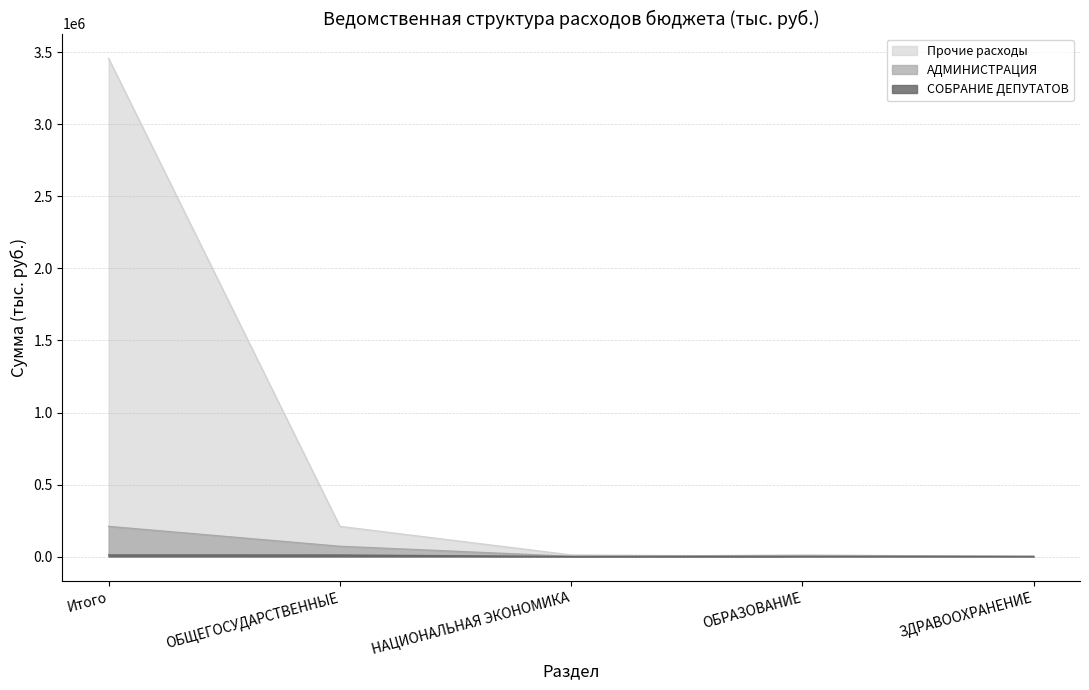

How many values in the Прочие расходы series are below 10895?

2